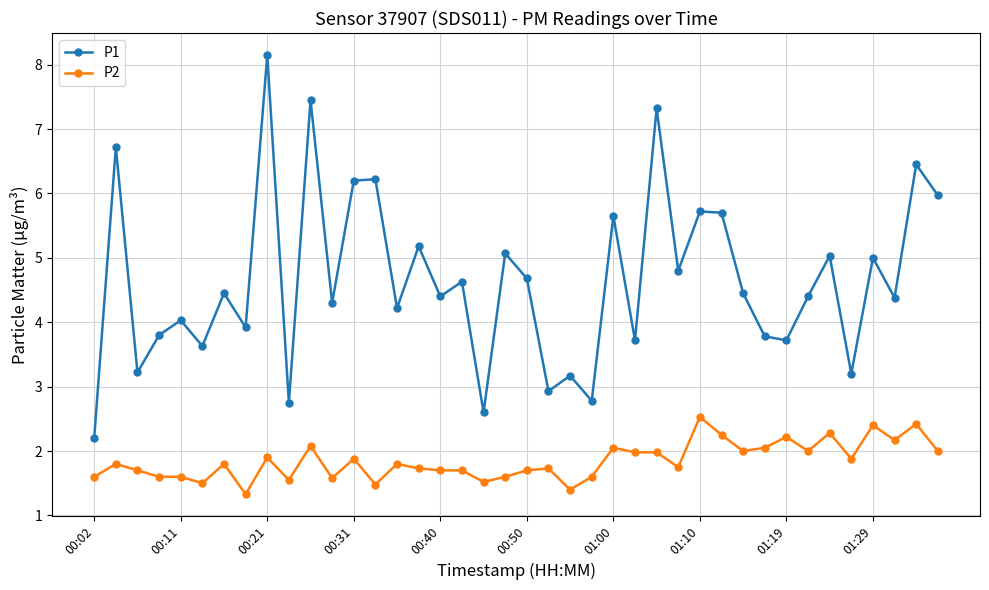

What is the minimum value shown in the chart?

1.3